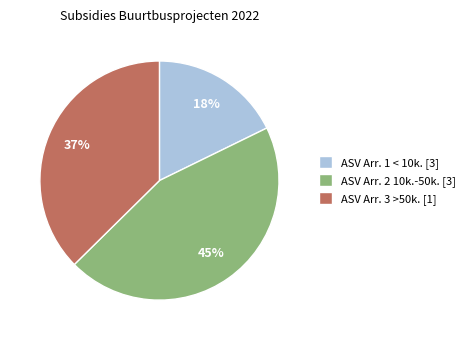

To the nearest percent, what percentage of the pie is ASV Arr. 2 10k.-50k. [3]?

45%